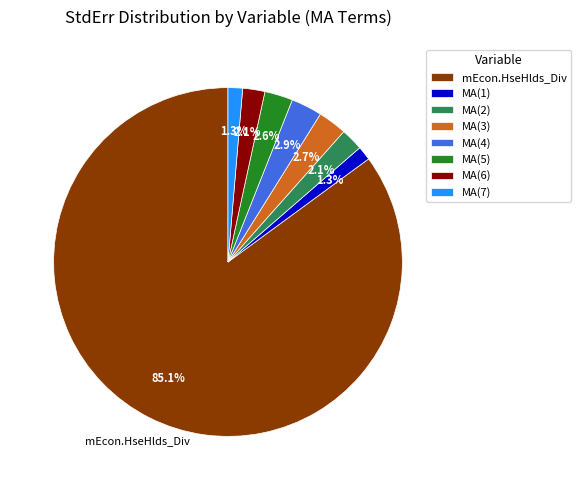

What is the majority slice?

mEcon.HseHlds_Div